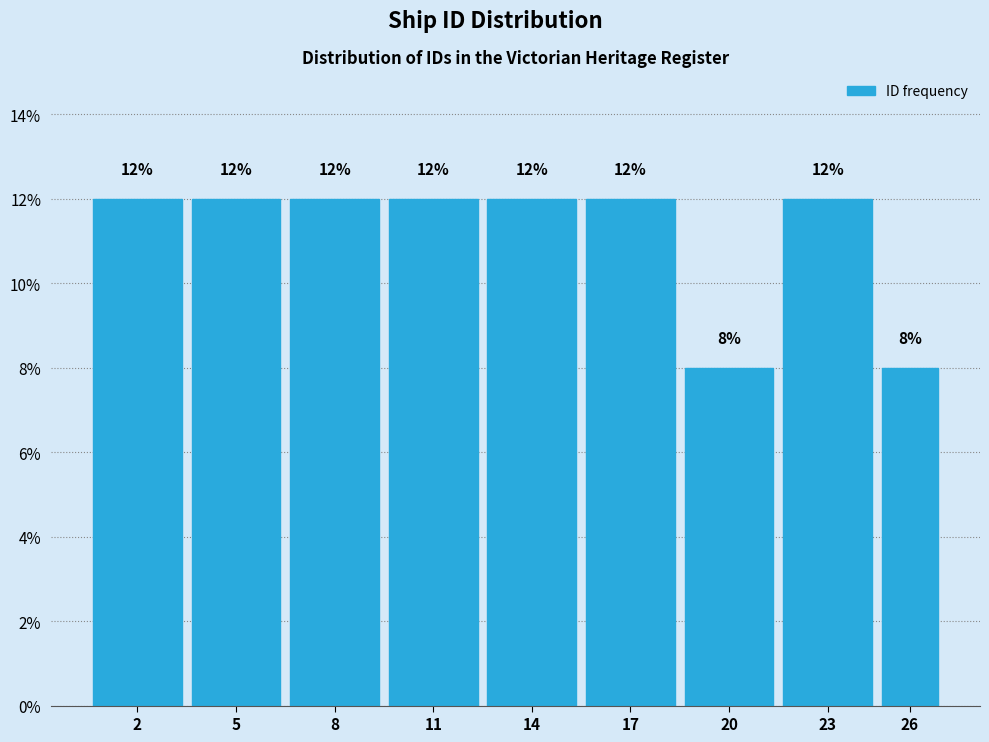

Reading left to right, transcribe all the data shown in this chart.

12	12	12	12	12	12	8	12	8